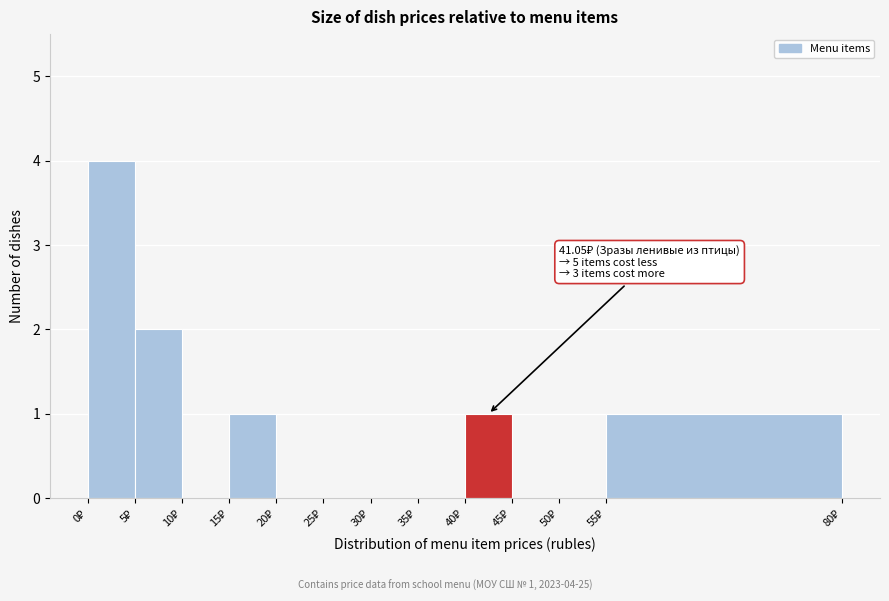

Which range on the x-axis has the tallest bar?

0 to 5